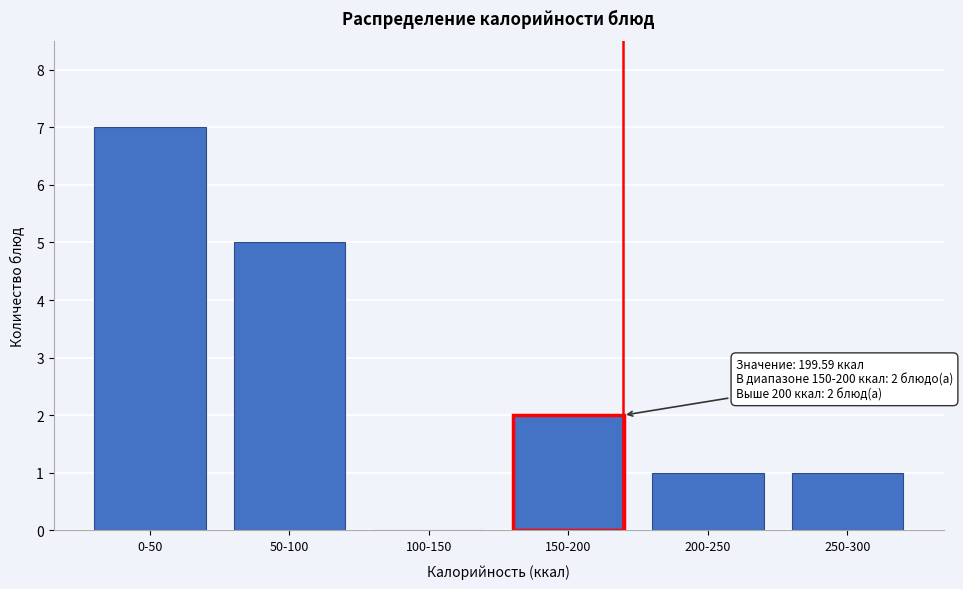

Reading right to left, extract all data points from this chart.

250-300=1	200-250=1	150-200=2	100-150=0	50-100=5	0-50=7